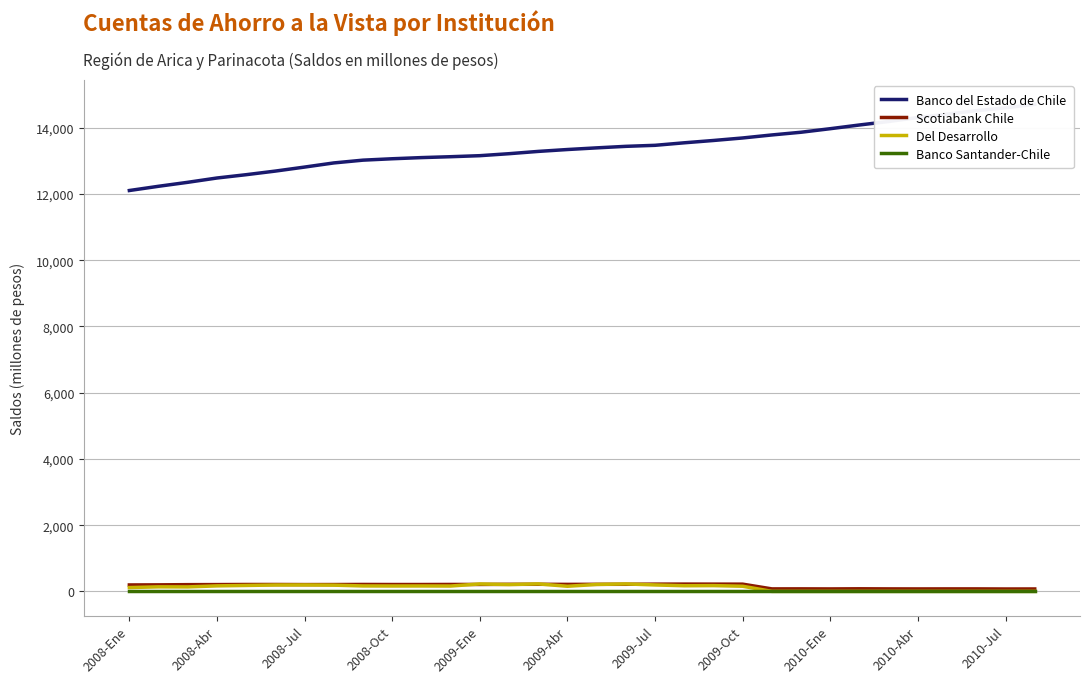

List the series in order of their peak value, lowest first.

Banco Santander-Chile, Scotiabank Chile, Del Desarrollo, Banco del Estado de Chile